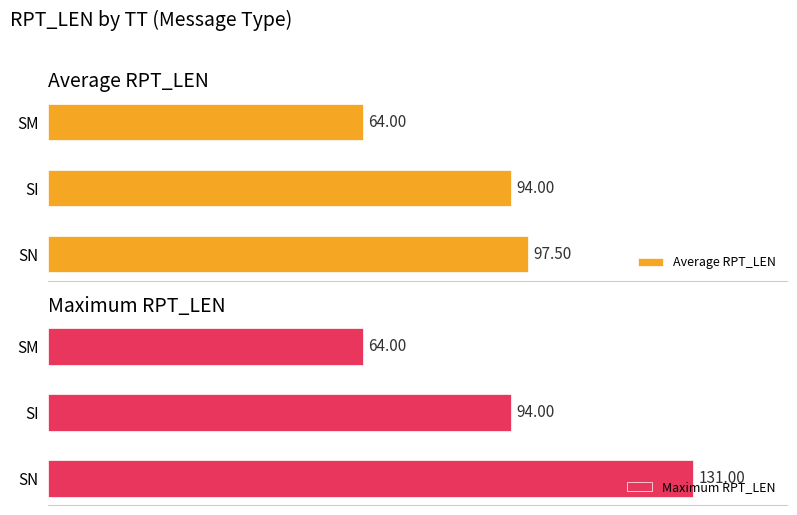

Reading left to right, list all the values displayed in this chart.

Average RPT_LEN: 0=97.5	20=94.0	40=64.0
Maximum RPT_LEN: 0=131.0	20=94.0	40=64.0